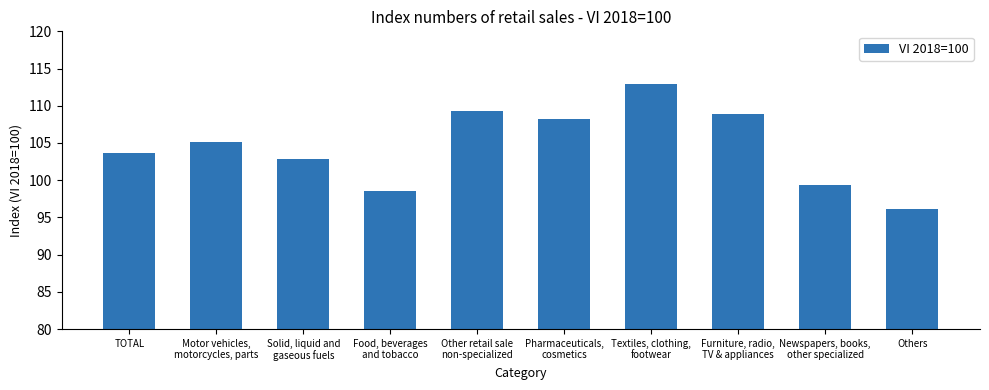

At which category does the chart reach its minimum across all series?

Others